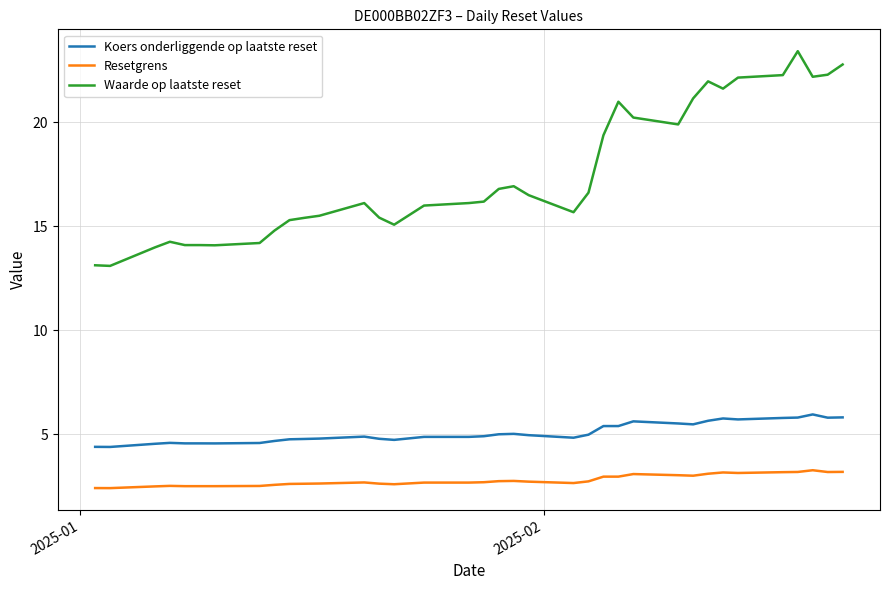

True or false: Koers onderliggende op laatste reset and Waarde op laatste reset intersect in this chart.

False